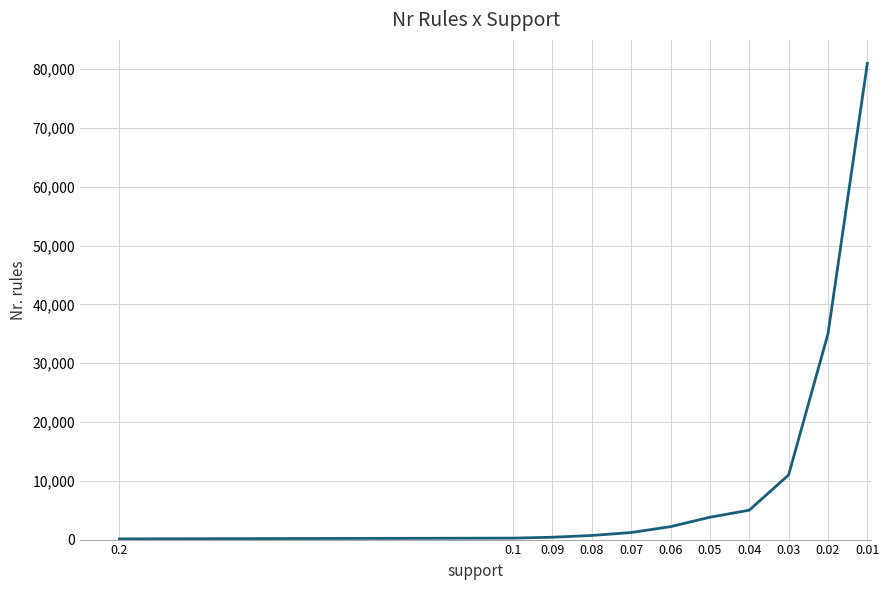

Reading left to right, list all the values displayed in this chart.

120	250	400	700	1200	2200	3800	5000	11000	35000	81000